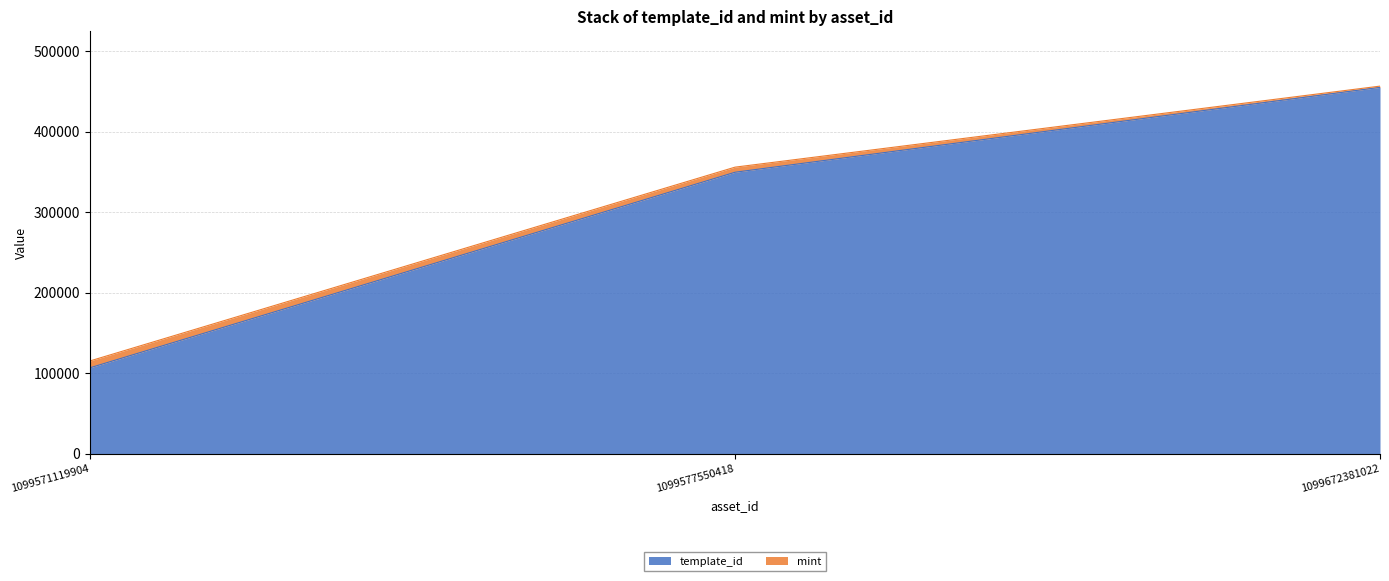

Reading left to right, extract all data points from this chart.

1099571119904=106640	1099577550418=349523	1099672381022=454978